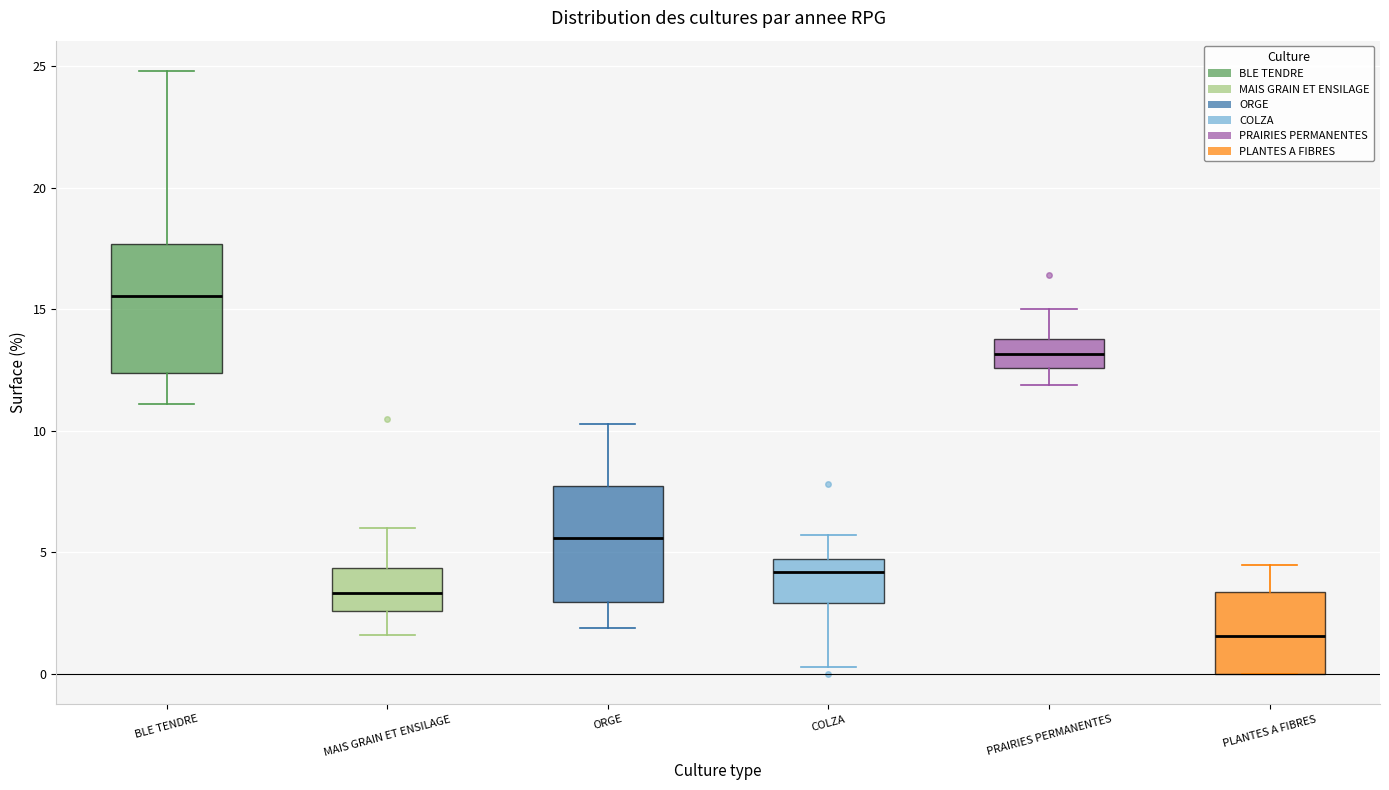

Which box's median line is the highest?

BLE TENDRE